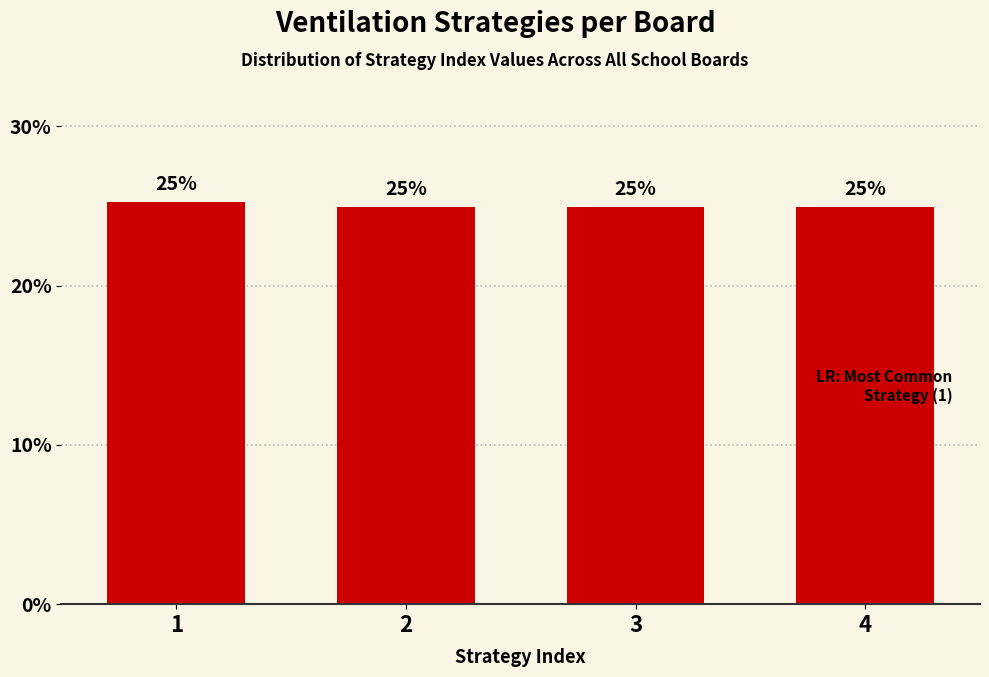

What is the greatest value displayed?

25.3